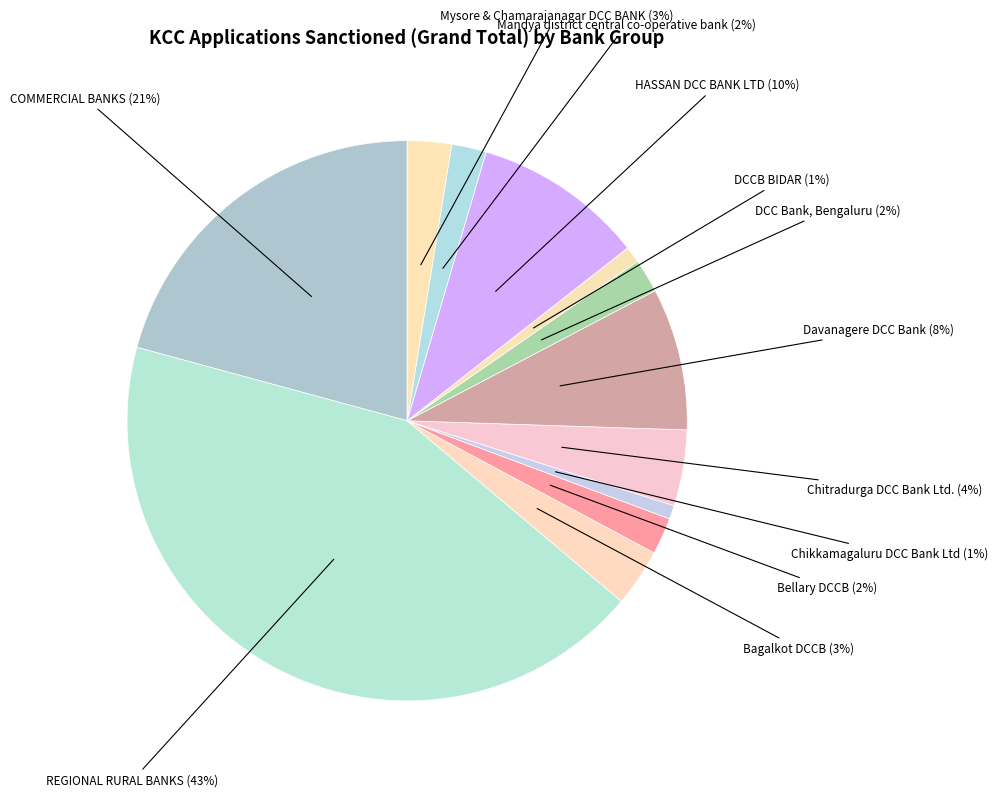

To the nearest percent, what portion does Mandya district central co-operative bank represent?

2%